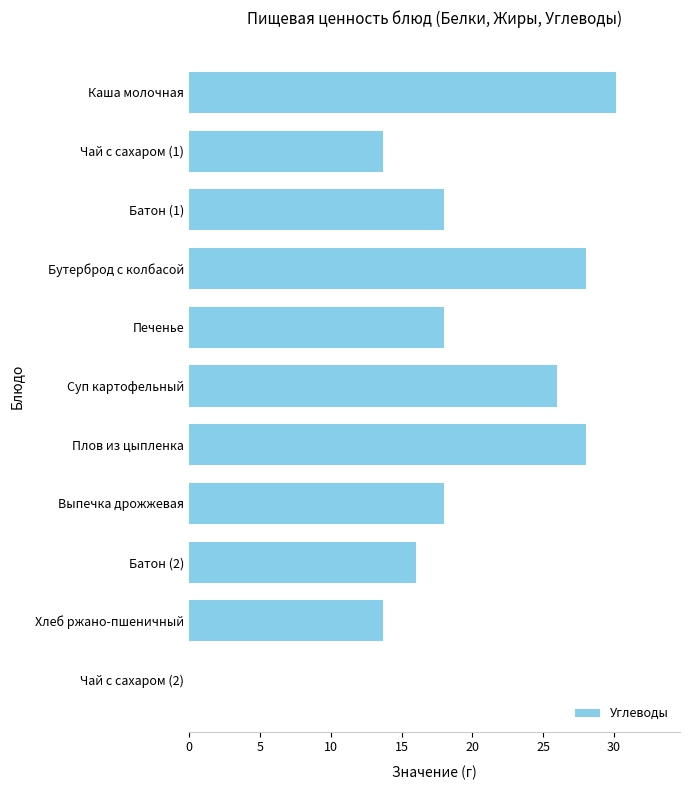

What is the sum of the values at Хлеб ржано-пшеничный and Батон (2)?

29.7